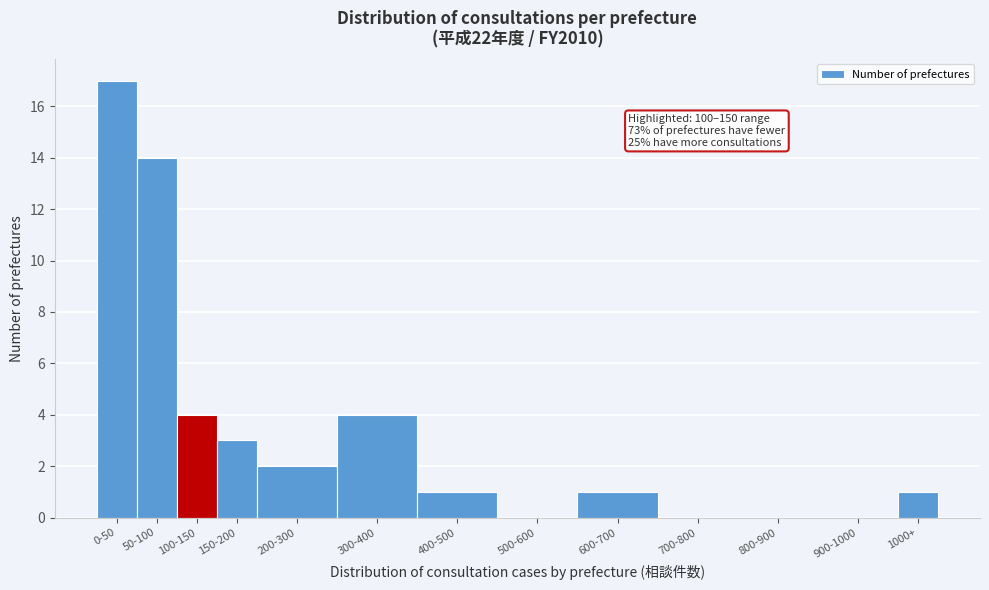

Reading left to right, list all the values displayed in this chart.

0-50=17	50-100=14	100-150=4	150-200=3	200-300=2	300-400=4	400-500=1	500-600=0	600-700=1	700-800=0	800-900=0	900-1000=0	1000+=1